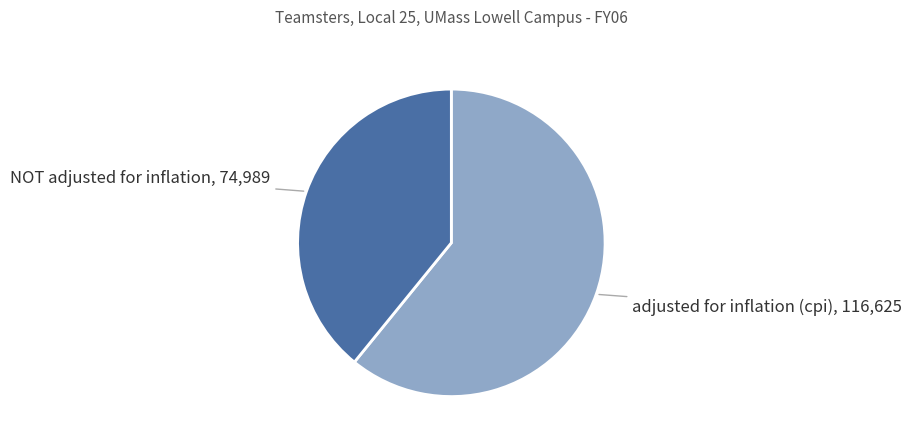

What is the ratio of the value at adjusted for inflation (cpi) to the value at NOT adjusted for inflation?

1.6